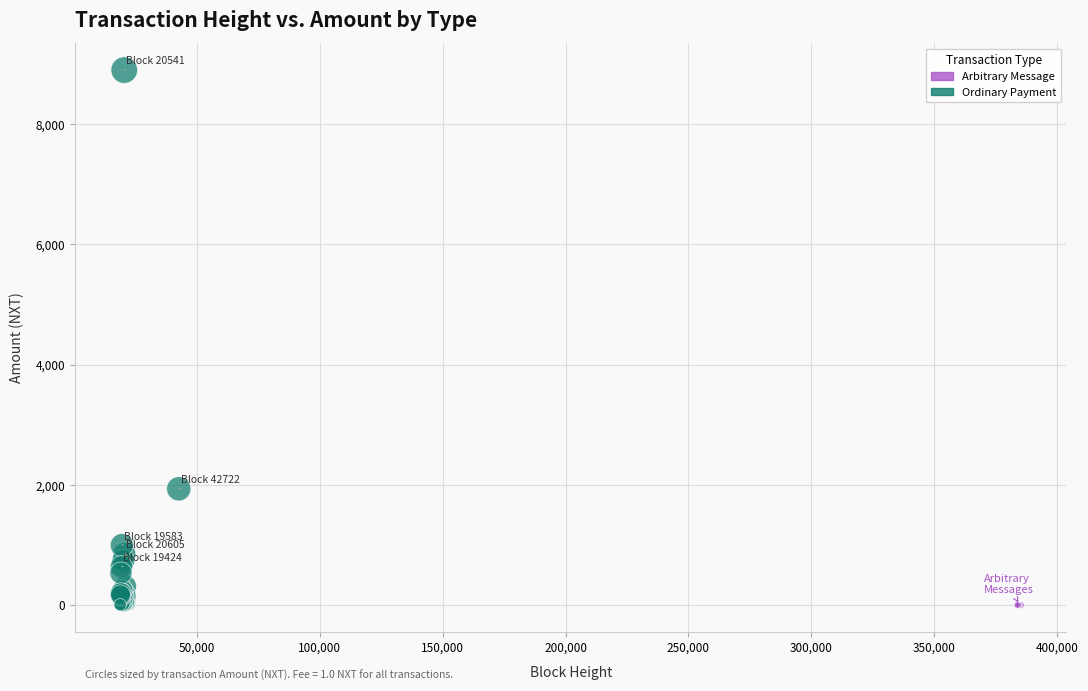

Which series reaches the maximum Y coordinate?

Ordinary Payment